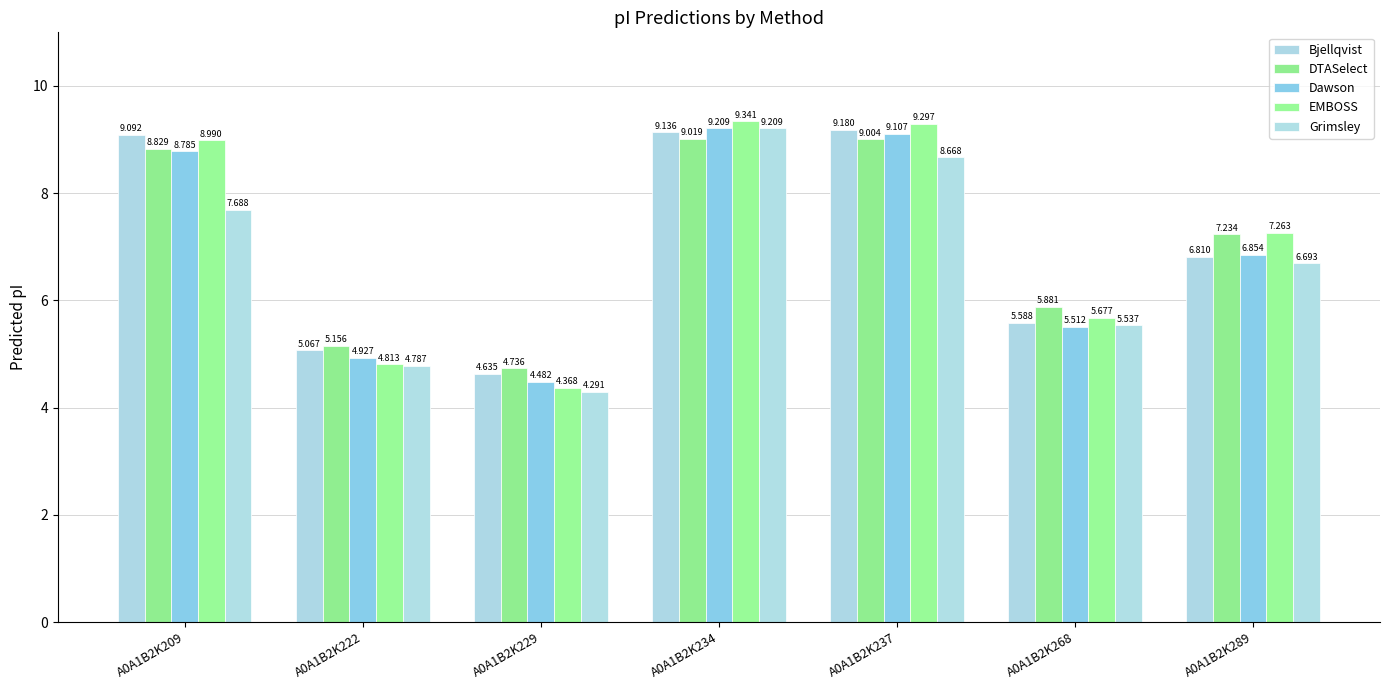

How many values in the DTASelect series are below 7?

3